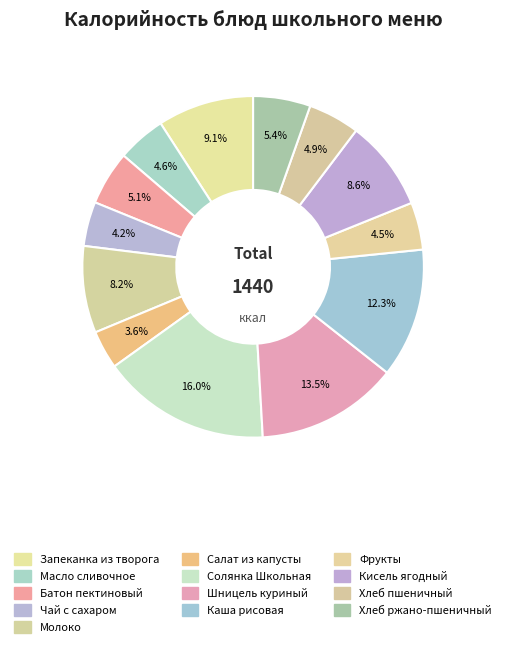

What percentage is the Хлеб ржано-пшеничный slice, to the nearest percent?

5%